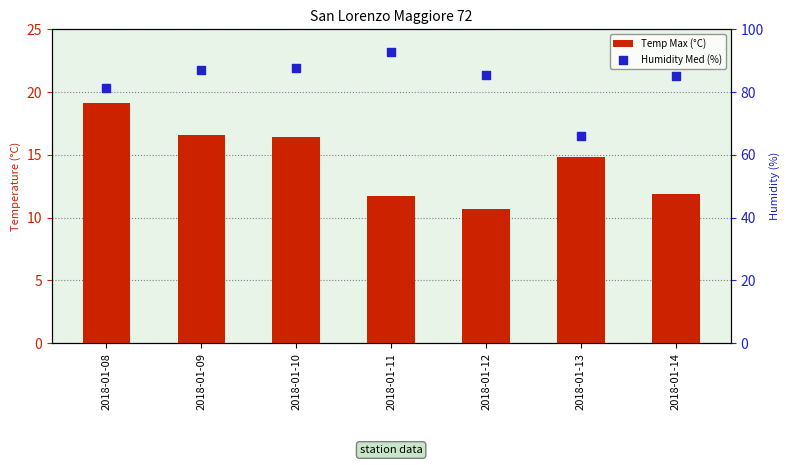

At how many categories does at least one series exceed 81?

6